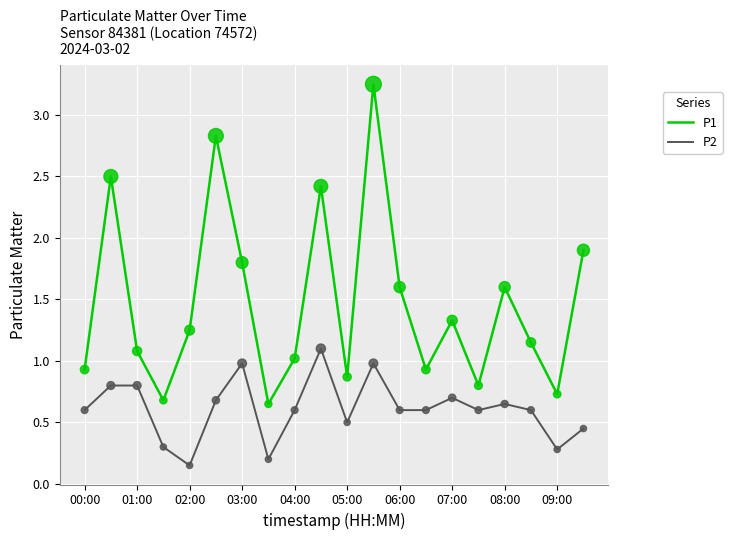

Which series has the widest spread of values?

P1